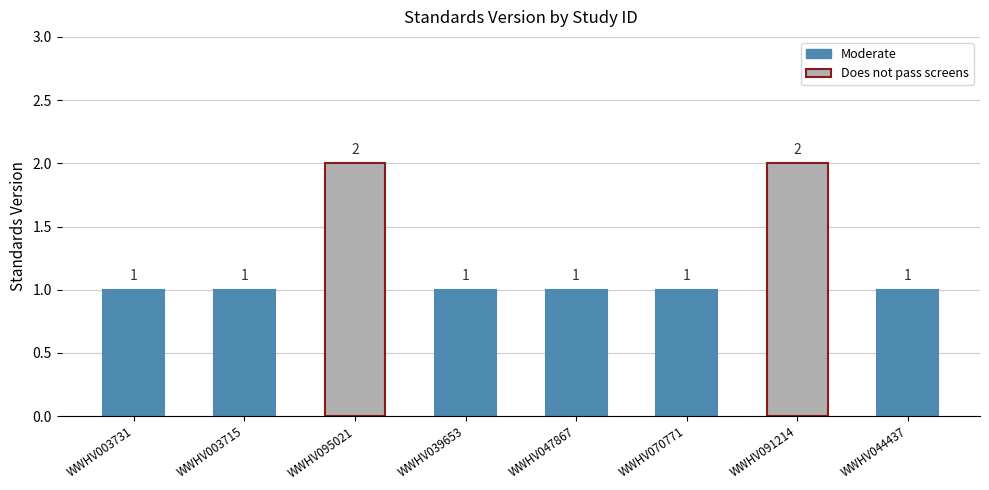

Reading right to left, list all the values displayed in this chart.

1	2	1	1	1	2	1	1